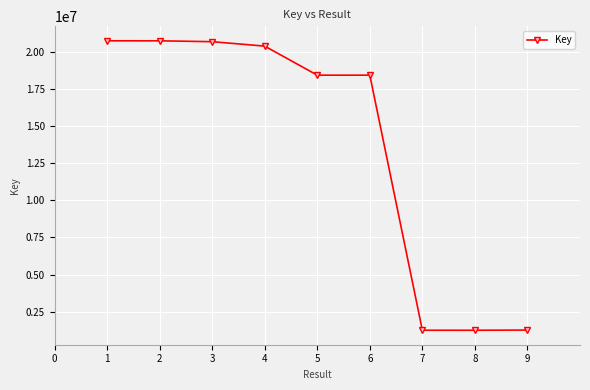

Approximately how many times larger is the value at 5 compared to 1?

0.9